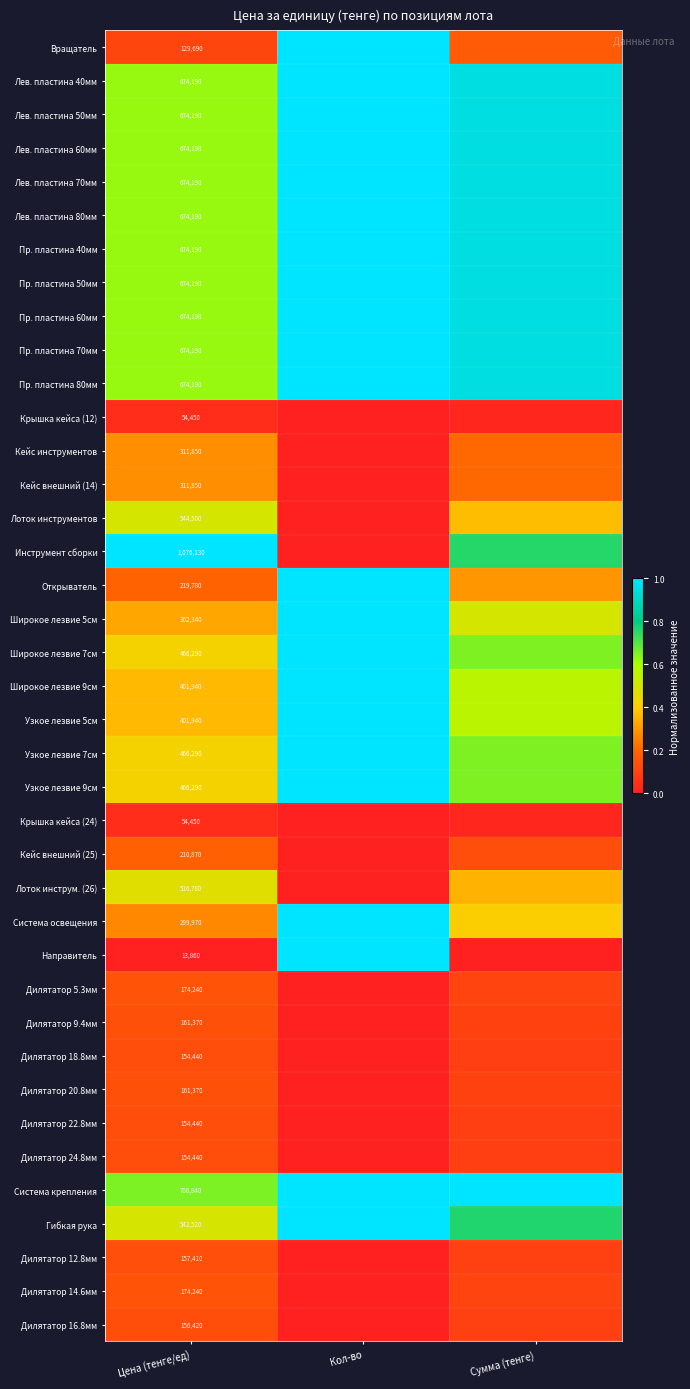

Which series has the widest spread of values?

Инструмент сборки